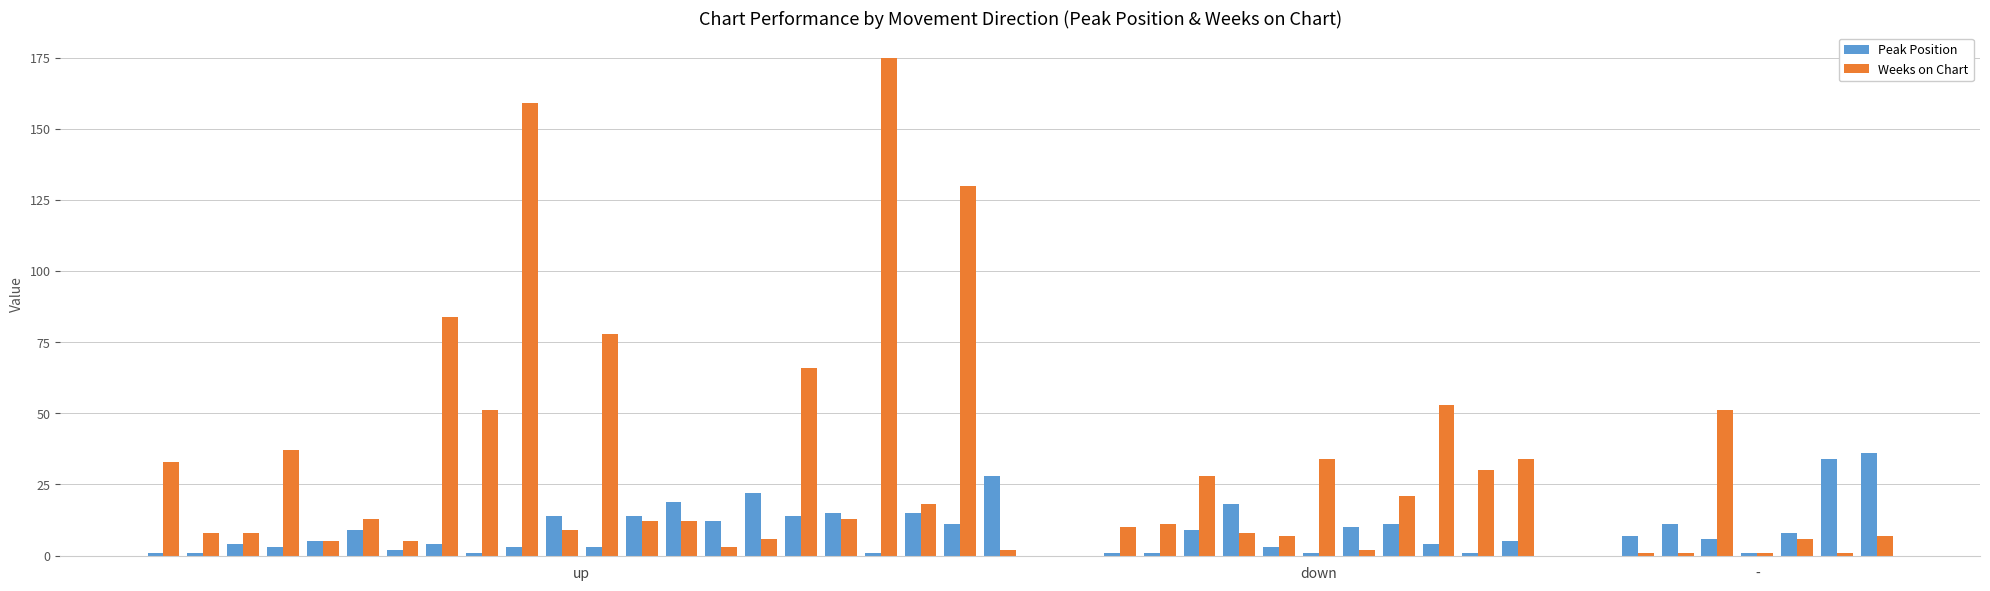

What is the value of the Weeks on Chart bar at the 10th from the left?

159